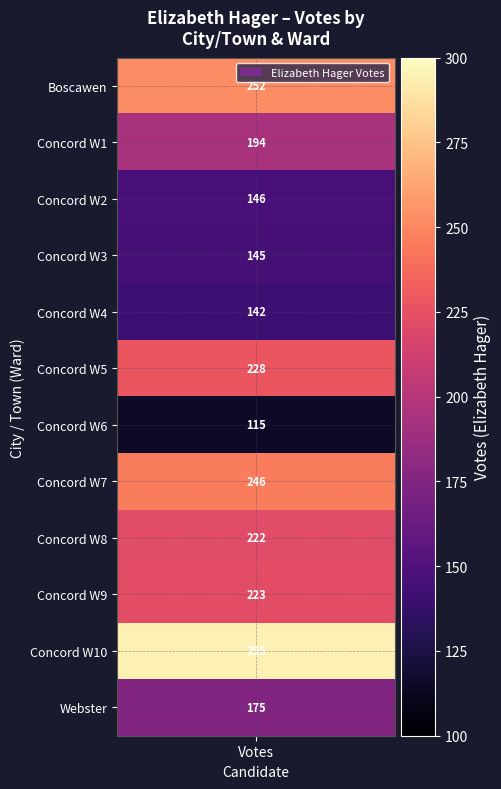

Between 3 and Webster, which is larger?

Webster